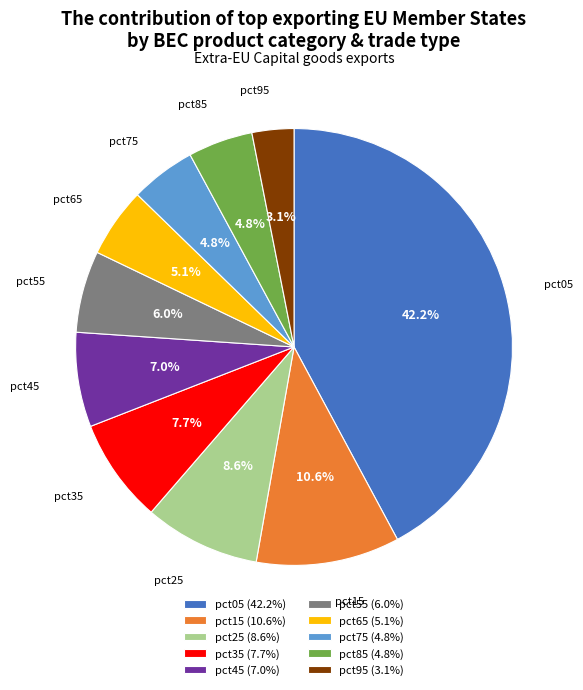

Does pct05 represent more than half of the total?

No